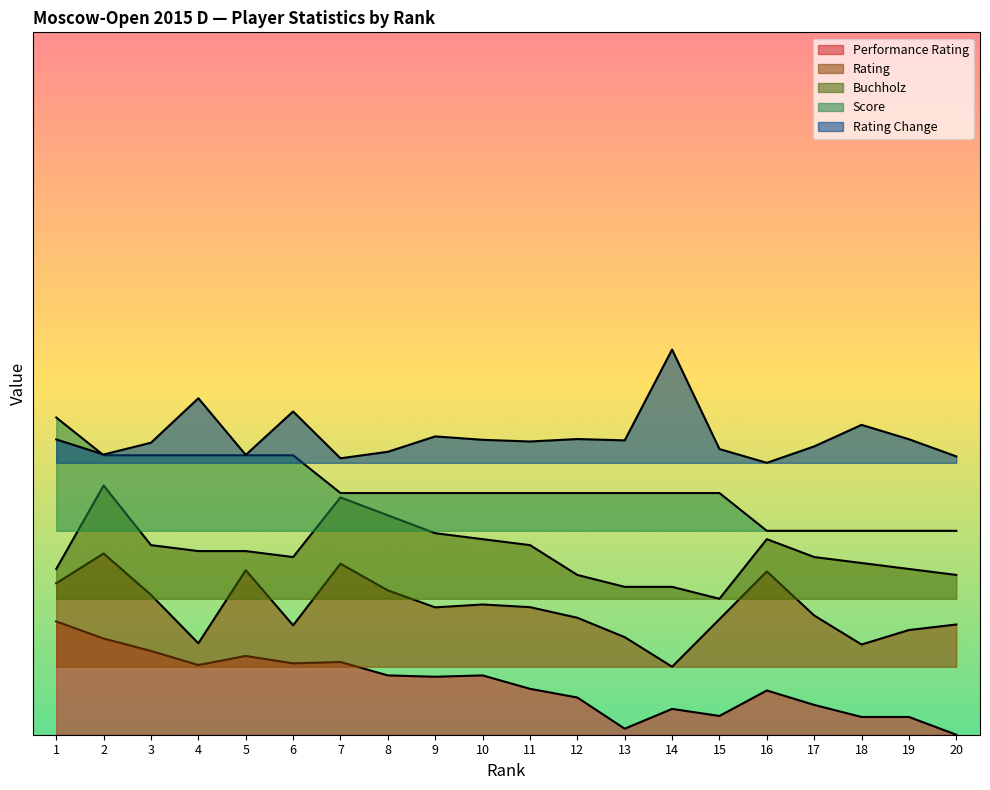

Reading left to right, transcribe all the data shown in this chart.

Performance Rating: 1=500.0	2=424.6	3=369.8	4=307.7	5=347.6	6=315.1	7=321.0	8=261.8	9=255.9	10=261.8	11=202.7	12=164.2	13=26.6	14=113.9	15=82.8	16=195.3	17=131.7	18=78.4	19=78.4	20=0.0
Rating: 1=668.5	2=800.0	3=617.1	4=403.6	5=726.1	6=482.9	7=755.0	8=636.9	9=562.2	10=574.8	11=563.1	12=516.2	13=430.6	14=300.0	15=509.9	16=720.7	17=526.1	18=398.2	19=462.2	20=486.5
Buchholz: 1=731.6	2=1100.0	3=836.8	4=810.5	5=810.5	6=784.2	7=1047.4	8=968.4	9=889.5	10=863.2	11=836.8	12=705.3	13=652.6	14=652.6	15=600.0	16=863.2	17=784.2	18=757.9	19=731.6	20=705.3
Score: 1=1400.0	2=1233.3	3=1233.3	4=1233.3	5=1233.3	6=1233.3	7=1066.7	8=1066.7	9=1066.7	10=1066.7	11=1066.7	12=1066.7	13=1066.7	14=1066.7	15=1066.7	16=900.0	17=900.0	18=900.0	19=900.0	20=900.0
Rating Change: 1=1303.3	2=1236.7	3=1288.7	4=1485.0	5=1235.0	6=1426.7	7=1220.0	8=1248.7	9=1316.7	10=1301.7	11=1294.2	12=1305.0	13=1299.2	14=1700.0	15=1260.8	16=1200.0	17=1272.5	18=1367.5	19=1304.2	20=1228.3